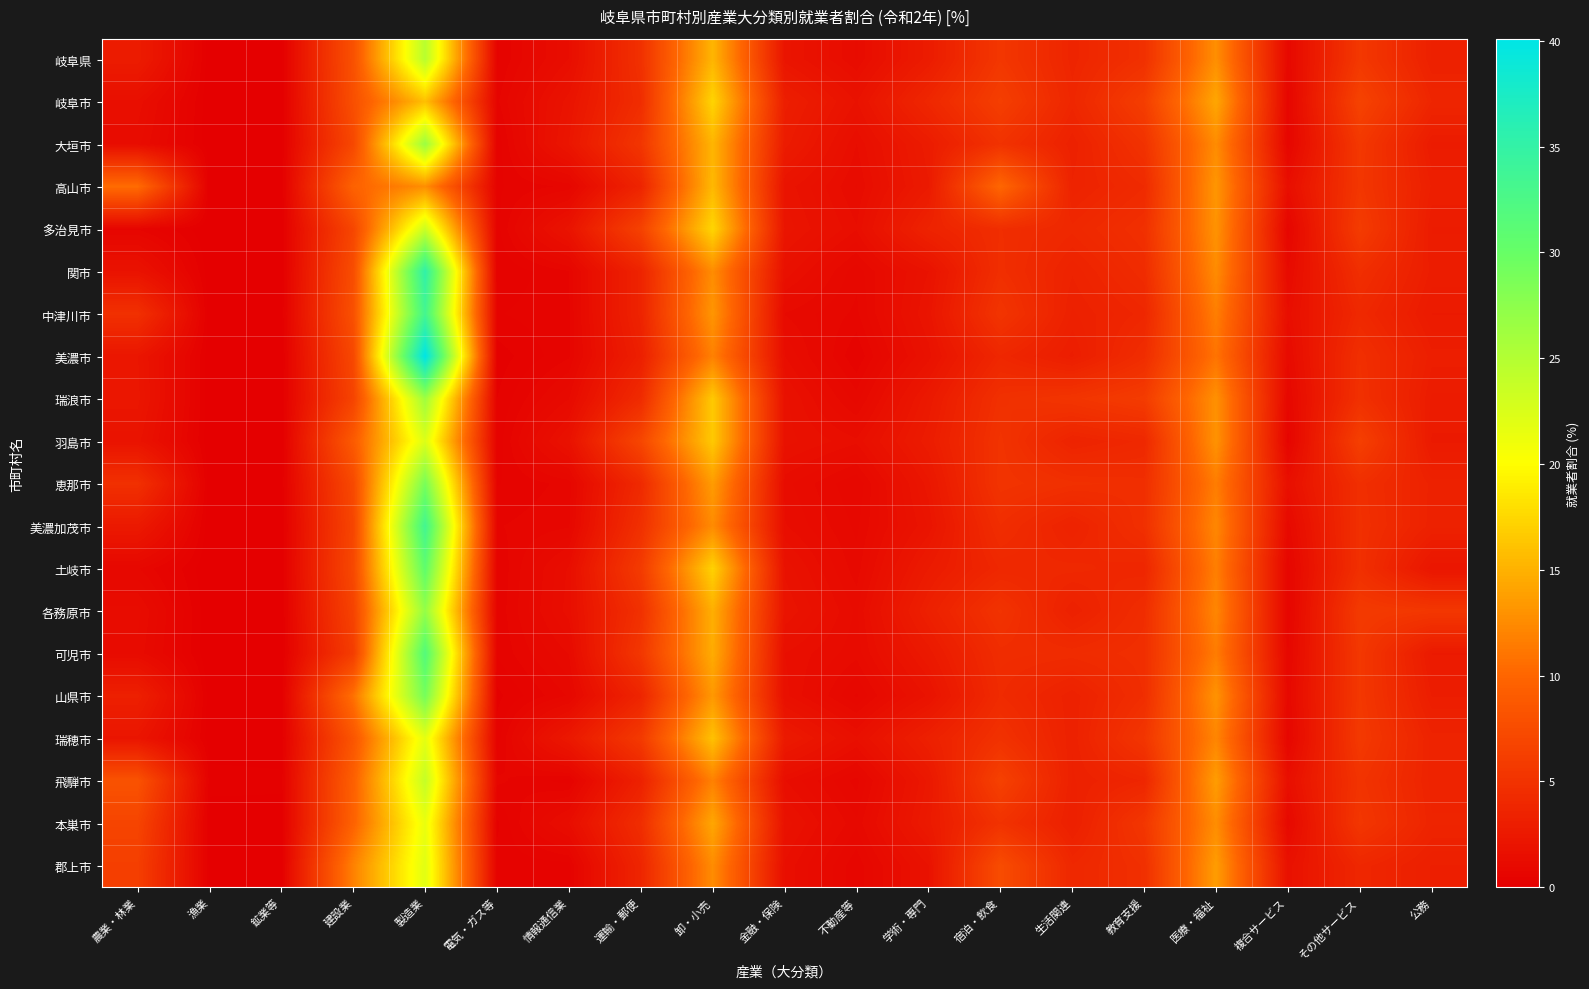

Reading left to right, list all the values displayed in this chart.

岐阜県: 農業・林業=2.8	漁業=0.0	鉱業等=0.1	建設業=8.0	製造業=24.7	電気・ガス等=0.4	情報通信業=1.4	運輸・郵便=4.8	卸・小売=15.2	金融・保険=2.1	不動産等=1.2	学術・専門=2.8	宿泊・飲食=5.4	生活関連=3.7	教育支援=4.8	医療・福祉=12.8	複合サービス=0.9	その他サービス=5.6	公務=3.3
岐阜市: 農業・林業=1.5	漁業=0.0	鉱業等=0.0	建設業=7.8	製造業=15.9	電気・ガス等=0.6	情報通信業=2.0	運輸・郵便=4.5	卸・小売=17.3	金融・保険=3.1	不動産等=1.9	学術・専門=3.9	宿泊・飲食=6.2	生活関連=3.8	教育支援=6.1	医療・福祉=14.3	複合サービス=0.7	その他サービス=6.6	公務=3.8
大垣市: 農業・林業=1.3	漁業=0.0	鉱業等=0.1	建設業=7.1	製造業=26.6	電気・ガス等=0.3	情報通信業=2.2	運輸・郵便=5.3	卸・小売=15.2	金融・保険=2.8	不動産等=1.4	学術・専門=2.8	宿泊・飲食=5.0	生活関連=3.3	教育支援=5.0	医療・福祉=12.6	複合サービス=0.7	その他サービス=5.6	公務=2.8
高山市: 農業・林業=10.5	漁業=0.0	鉱業等=0.0	建設業=9.7	製造業=12.7	電気・ガス等=0.4	情報通信業=0.7	運輸・郵便=3.6	卸・小売=15.5	金融・保険=2.0	不動産等=1.2	学術・専門=2.6	宿泊・飲食=10.1	生活関連=3.5	教育支援=4.2	医療・福祉=13.2	複合サービス=1.5	その他サービス=5.4	公務=3.1
多治見市: 農業・林業=0.6	漁業=0.0	鉱業等=0.0	建設業=6.9	製造業=23.4	電気・ガス等=0.4	情報通信業=2.0	運輸・郵便=6.5	卸・小売=17.4	金融・保険=2.1	不動産等=1.4	学術・専門=3.5	宿泊・飲食=4.6	生活関連=4.0	教育支援=4.8	医療・福祉=13.0	複合サービス=0.6	その他サービス=5.9	公務=2.8
関市: 農業・林業=1.9	漁業=0.0	鉱業等=0.0	建設業=7.6	製造業=35.3	電気・ガス等=0.3	情報通信業=0.6	運輸・郵便=3.6	卸・小売=12.6	金融・保険=1.7	不動産等=0.8	学術・専門=1.9	宿泊・飲食=4.6	生活関連=3.5	教育支援=4.4	医療・福祉=12.5	複合サービス=1.1	その他サービス=4.6	公務=2.9
中津川市: 農業・林業=4.8	漁業=0.0	鉱業等=0.1	建設業=7.9	製造業=33.3	電気・ガス等=0.5	情報通信業=0.6	運輸・郵便=3.5	卸・小売=13.2	金融・保険=1.1	不動産等=0.7	学術・専門=2.1	宿泊・飲食=5.2	生活関連=3.3	教育支援=3.8	医療・福祉=11.7	複合サービス=1.4	その他サービス=4.0	公務=2.7
美濃市: 農業・林業=2.2	漁業=0.0	鉱業等=0.0	建設業=7.1	製造業=40.1	電気・ガス等=0.2	情報通信業=0.6	運輸・郵便=3.1	卸・小売=11.8	金融・保険=1.4	不動産等=0.5	学術・専門=1.8	宿泊・飲食=3.9	生活関連=2.9	教育支援=4.5	医療・福祉=11.0	複合サービス=1.1	その他サービス=4.7	公務=3.0
瑞浪市: 農業・林業=2.3	漁業=0.0	鉱業等=0.0	建設業=6.7	製造業=26.3	電気・ガス等=0.3	情報通信業=1.1	運輸・郵便=4.3	卸・小売=16.6	金融・保険=1.8	不動産等=0.9	学術・専門=2.5	宿泊・飲食=4.8	生活関連=5.2	教育支援=5.9	医療・福祉=12.9	複合サービス=0.8	その他サービス=4.8	公務=2.8
羽島市: 農業・林業=2.0	漁業=0.0	鉱業等=0.0	建設業=8.9	製造業=22.3	電気・ガス等=0.4	情報通信業=1.8	運輸・郵便=7.0	卸・小売=16.6	金融・保険=1.8	不動産等=1.4	学術・専門=2.8	宿泊・飲食=5.1	生活関連=3.5	教育支援=4.0	医療・福祉=13.0	複合サービス=0.5	その他サービス=6.3	公務=2.6
恵那市: 農業・林業=4.8	漁業=0.0	鉱業等=0.1	建設業=7.2	製造業=28.8	電気・ガス等=0.5	情報通信業=0.7	運輸・郵便=4.2	卸・小売=13.6	金融・保険=1.3	不動産等=0.8	学術・専門=2.3	宿泊・飲食=5.1	生活関連=4.8	教育支援=4.6	医療・福祉=11.6	複合サービス=1.6	その他サービス=4.7	公務=3.4
美濃加茂市: 農業・林業=2.6	漁業=0.0	鉱業等=0.0	建設業=6.9	製造業=33.4	電気・ガス等=0.6	情報通信業=0.8	運輸・郵便=4.8	卸・小売=12.5	金融・保険=1.4	不動産等=0.9	学術・専門=2.1	宿泊・飲食=4.5	生活関連=3.5	教育支援=4.7	医療・福祉=12.3	複合サービス=1.0	その他サービス=4.8	公務=3.3
土岐市: 農業・林業=0.8	漁業=0.0	鉱業等=0.0	建設業=7.2	製造業=30.6	電気・ガス等=0.5	情報通信業=1.4	運輸・郵便=5.8	卸・小売=17.1	金融・保険=1.8	不動産等=1.0	学術・専門=2.7	宿泊・飲食=3.9	生活関連=4.0	教育支援=3.8	医療・福祉=11.7	複合サービス=0.7	その他サービス=4.7	公務=2.2
各務原市: 農業・林業=1.3	漁業=0.0	鉱業等=0.0	建設業=6.6	製造業=27.0	電気・ガス等=0.5	情報通信業=1.5	運輸・郵便=4.8	卸・小売=14.9	金融・保険=2.0	不動産等=1.2	学術・専門=3.2	宿泊・飲食=5.1	生活関連=3.3	教育支援=4.5	医療・福祉=12.2	複合サービス=0.6	その他サービス=5.8	公務=5.5
可児市: 農業・林業=1.2	漁業=0.0	鉱業等=0.0	建設業=6.0	製造業=31.8	電気・ガス等=0.5	情報通信業=1.1	運輸・郵便=5.5	卸・小売=14.7	金融・保険=1.6	不動産等=1.2	学術・専門=2.5	宿泊・飲食=4.5	生活関連=4.3	教育支援=4.7	医療・福祉=11.5	複合サービス=0.8	その他サービス=5.5	公務=2.7
山県市: 農業・林業=3.2	漁業=0.0	鉱業等=0.1	建設業=10.8	製造業=29.0	電気・ガス等=0.3	情報通信業=0.8	運輸・郵便=3.7	卸・小売=13.4	金融・保険=1.6	不動産等=0.7	学術・専門=1.9	宿泊・飲食=4.3	生活関連=3.3	教育支援=4.6	医療・福祉=13.0	複合サービス=0.9	その他サービス=5.5	公務=3.0
瑞穂市: 農業・林業=2.1	漁業=0.0	鉱業等=0.1	建設業=8.4	製造業=21.7	電気・ガス等=0.4	情報通信業=2.5	運輸・郵便=5.7	卸・小売=16.1	金融・保険=2.6	不動産等=1.6	学術・専門=3.2	宿泊・飲食=4.9	生活関連=3.3	教育支援=5.3	医療・福祉=12.1	複合サービス=0.7	その他サービス=5.7	公務=3.5
飛騨市: 農業・林業=8.2	漁業=0.2	鉱業等=0.2	建設業=9.4	製造業=23.9	電気・ガス等=0.7	情報通信業=0.4	運輸・郵便=3.3	卸・小売=11.9	金融・保険=1.4	不動産等=0.7	学術・専門=2.4	宿泊・飲食=6.5	生活関連=3.3	教育支援=3.8	医療・福祉=13.7	複合サービス=1.6	その他サービス=5.1	公務=3.5
本巣市: 農業・林業=6.8	漁業=0.0	鉱業等=0.1	建設業=9.7	製造業=21.4	電気・ガス等=0.3	情報通信業=1.4	運輸・郵便=4.5	卸・小売=14.3	金融・保険=1.8	不動産等=1.0	学術・専門=2.6	宿泊・飲食=5.0	生活関連=3.1	教育支援=5.4	医療・福祉=12.6	複合サービス=0.9	その他サービス=5.4	公務=3.6
郡上市: 農業・林業=6.2	漁業=0.1	鉱業等=0.1	建設業=11.9	製造業=22.0	電気・ガス等=0.4	情報通信業=0.4	運輸・郵便=3.7	卸・小売=12.6	金融・保険=1.5	不動産等=0.7	学術・専門=1.9	宿泊・飲食=7.5	生活関連=3.9	教育支援=4.7	医療・福祉=13.7	複合サービス=1.8	その他サービス=3.9	公務=3.1